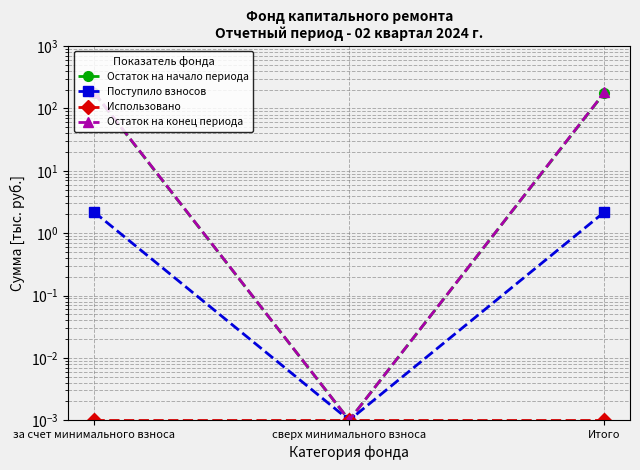

How many series are shown in this chart?

4